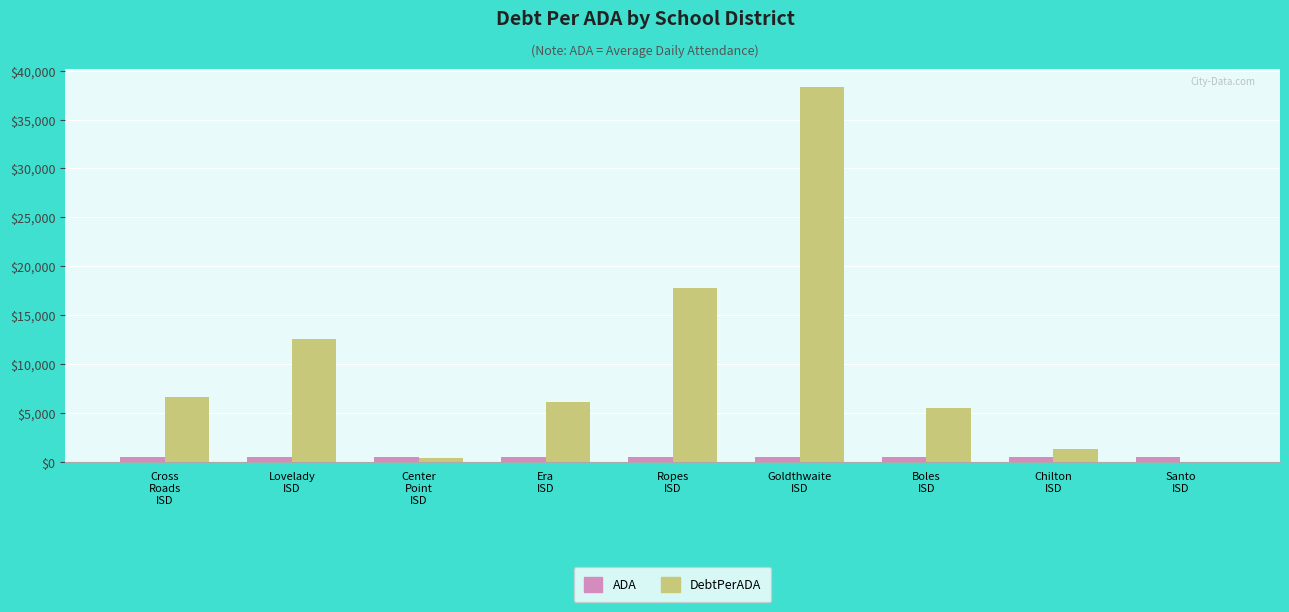

Are the bars grouped side by side (vs. stacked)?

Yes